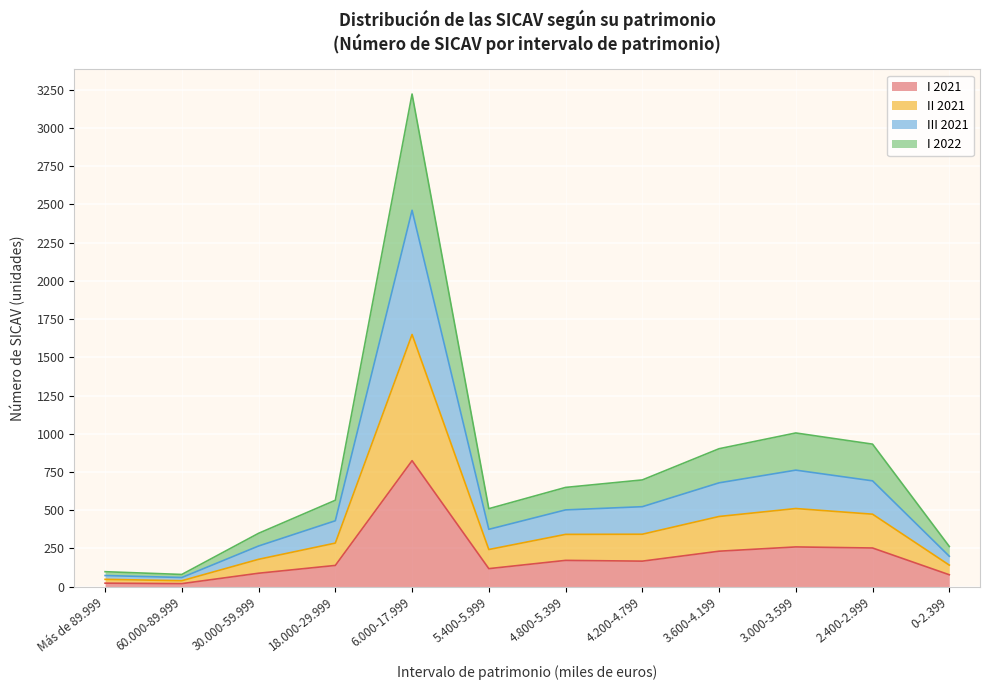

Is it true that I 2021 equals 119 at 2.400-2.999?

False